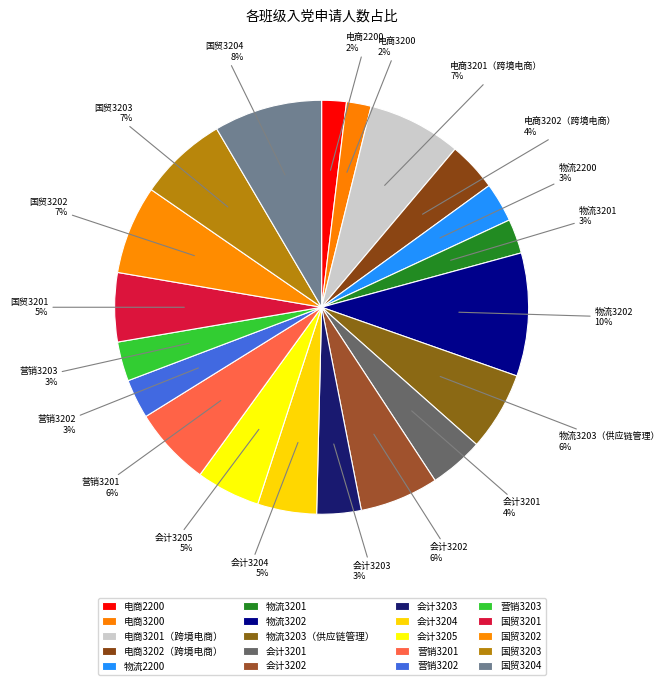

How many slices are in this pie chart?

20